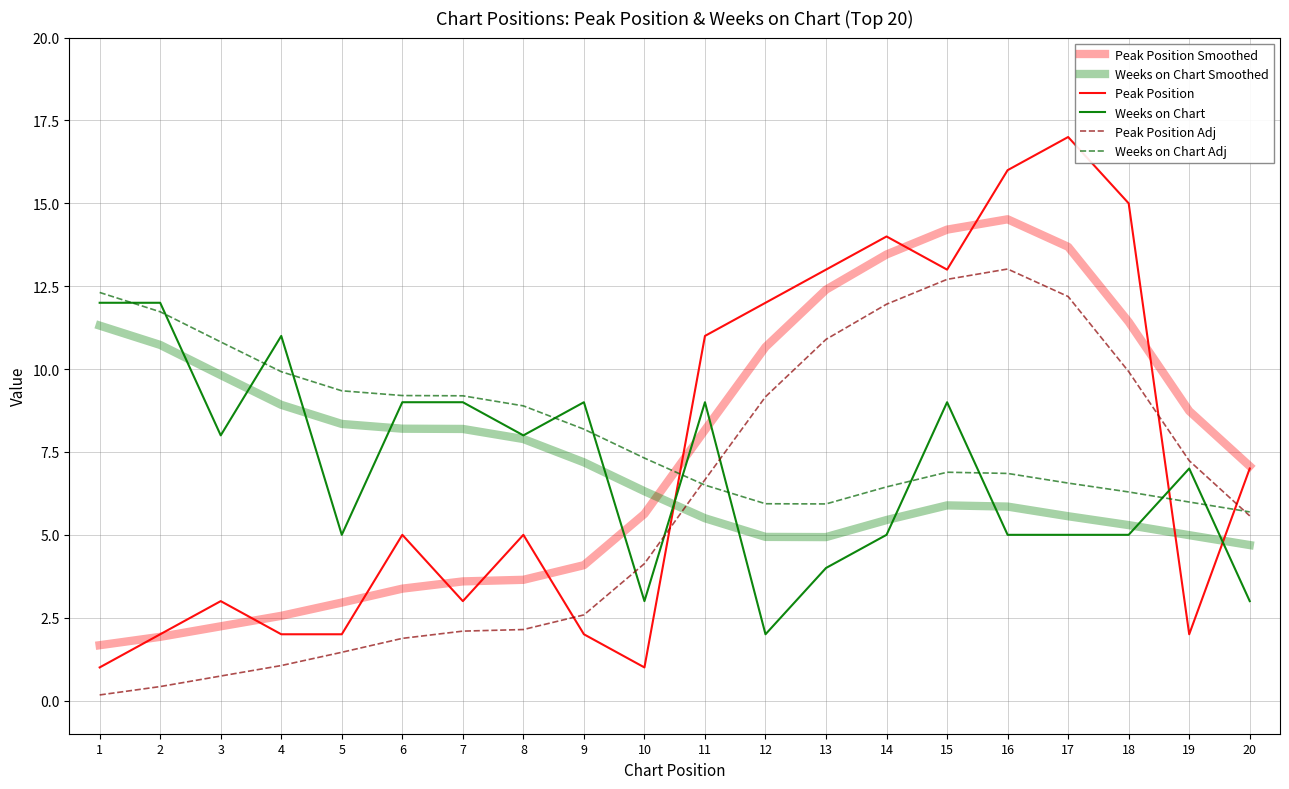

Is this an area chart (filled region under the line)?

No